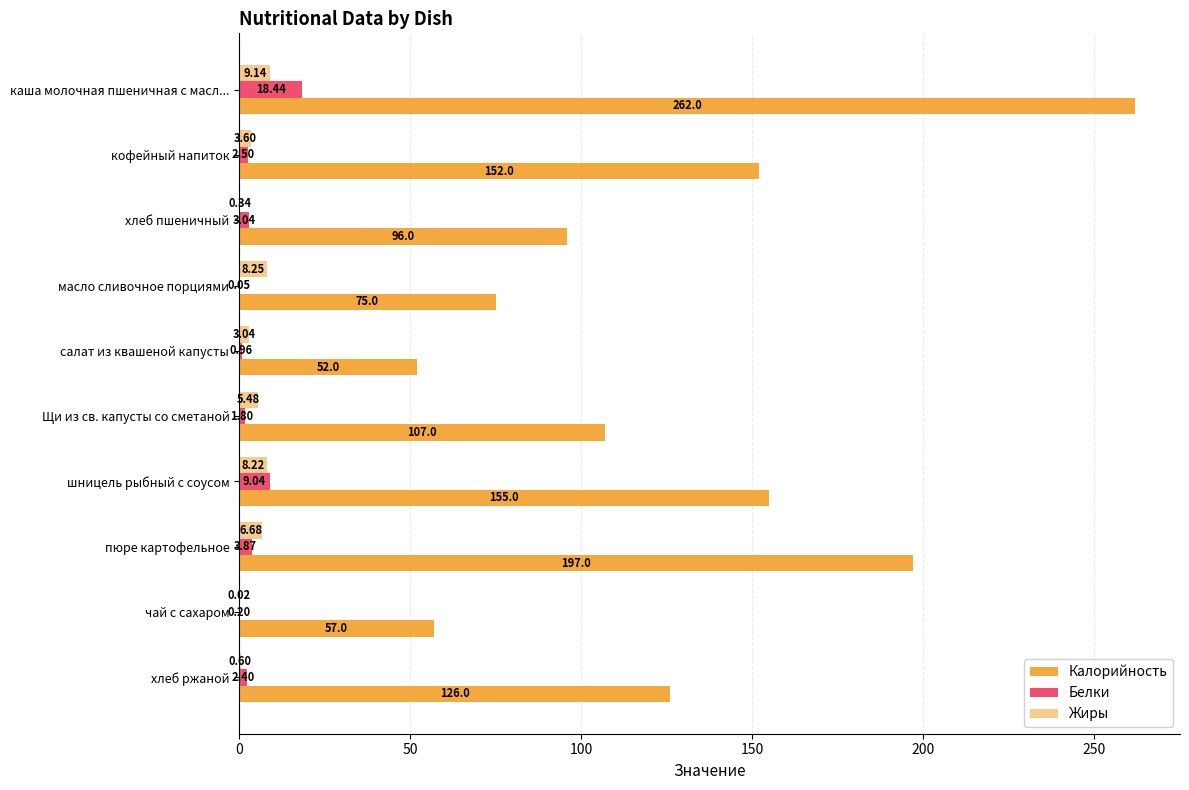

How many data points in Жиры are above 5?

5